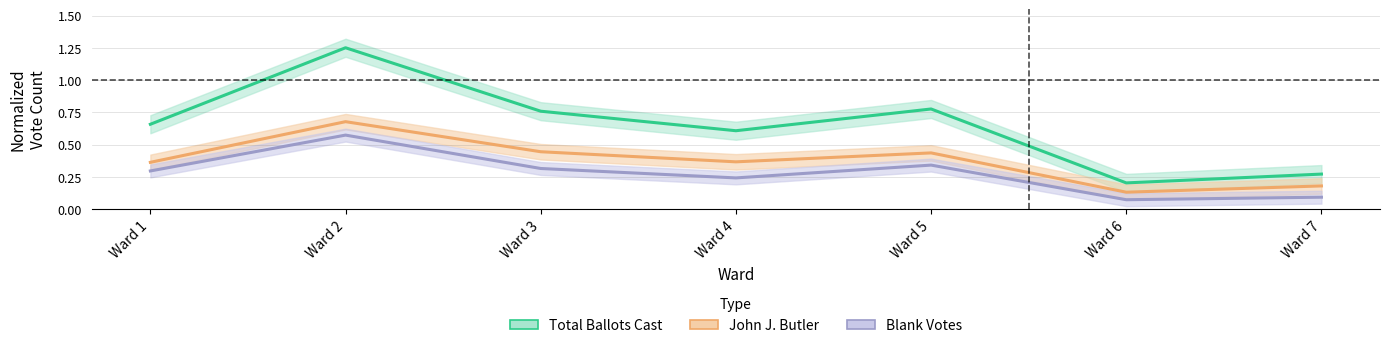

Is this an area chart (filled region under the line)?

No